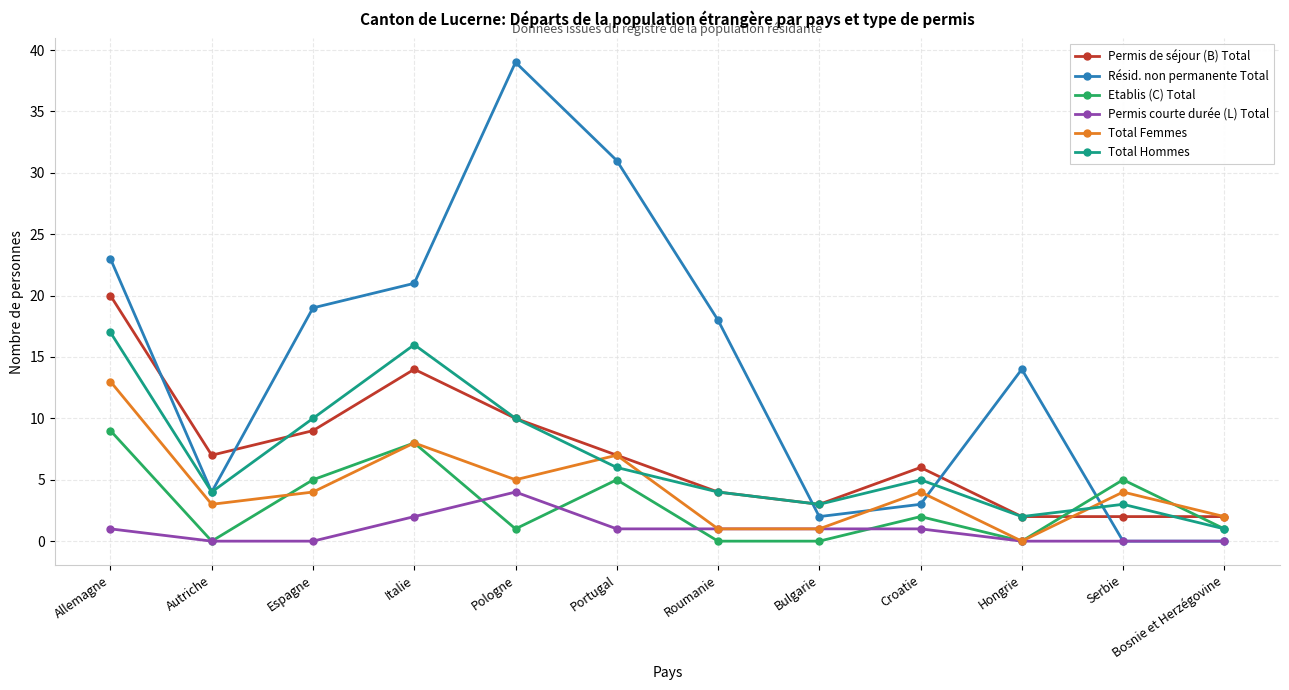

Is it true that Résid. non permanente Total equals 18 at Roumanie?

True